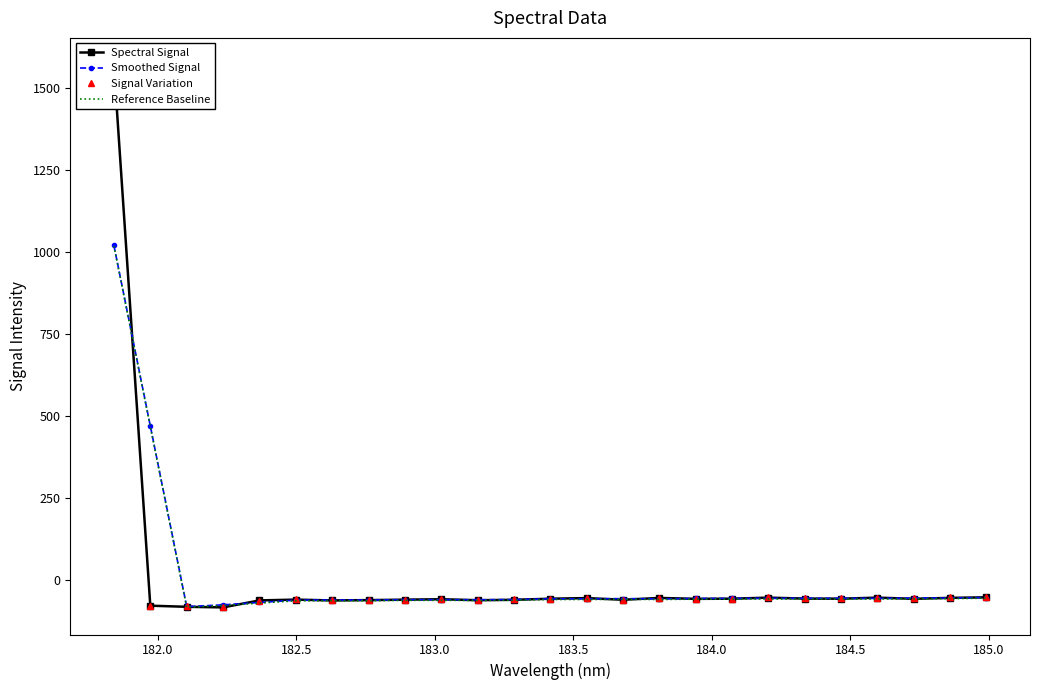

True or false: Signal Variation and Reference Baseline intersect in this chart.

True